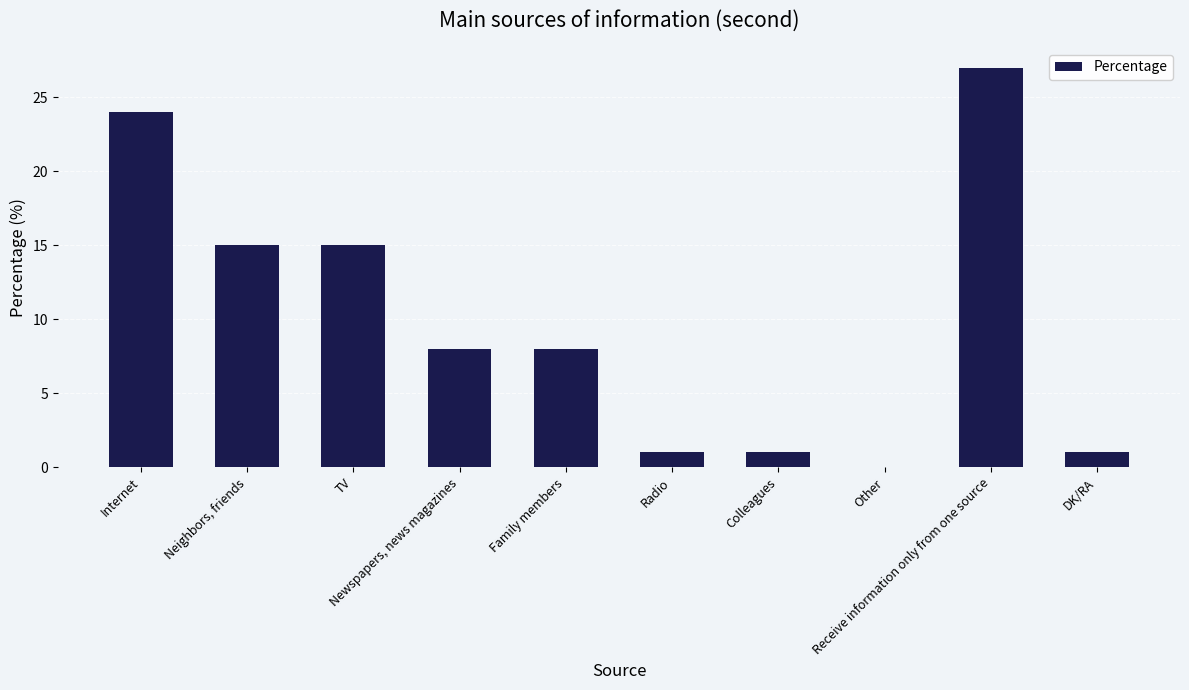

What is the greatest value displayed?

27